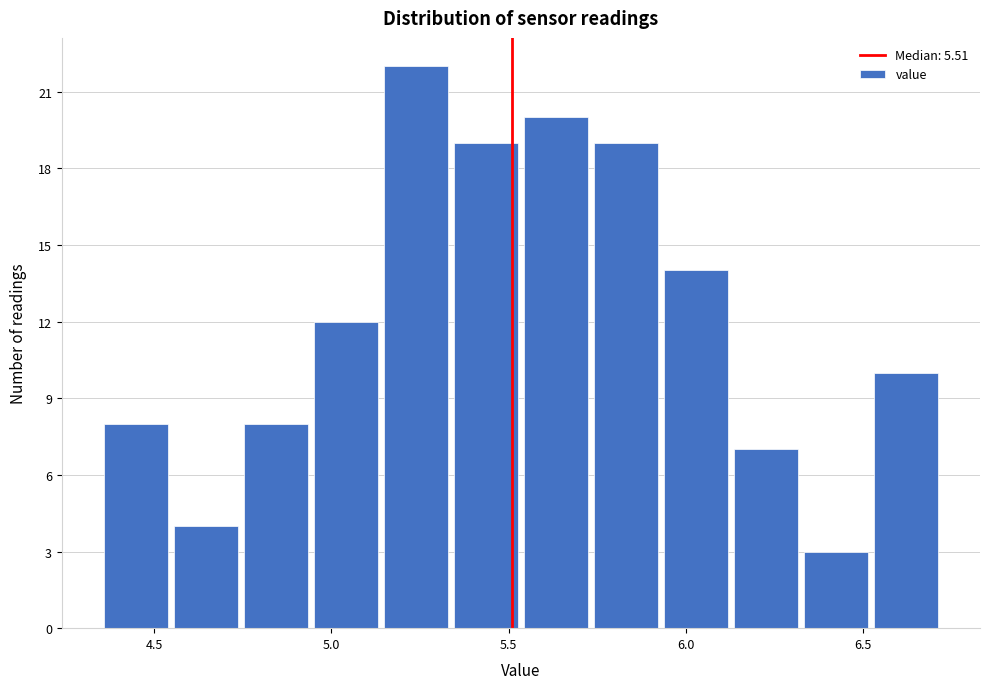

Read against the x-axis, roughly where is the centre of the tallest bar?

5.25